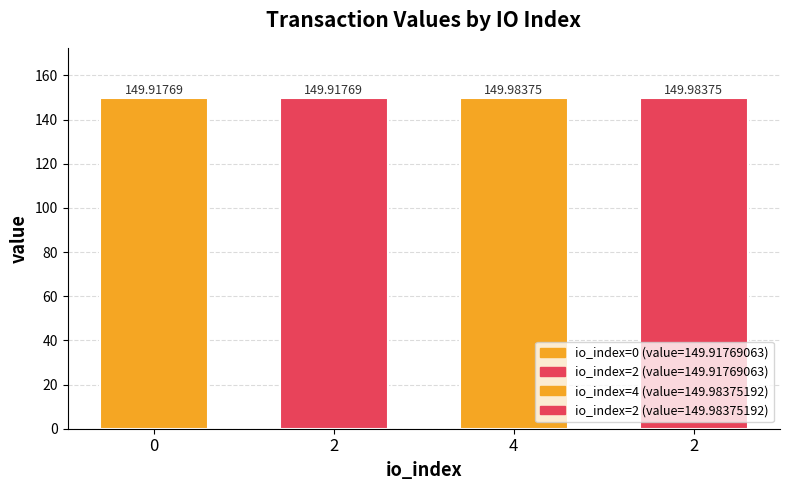

What value does the data have at 4?

150.0